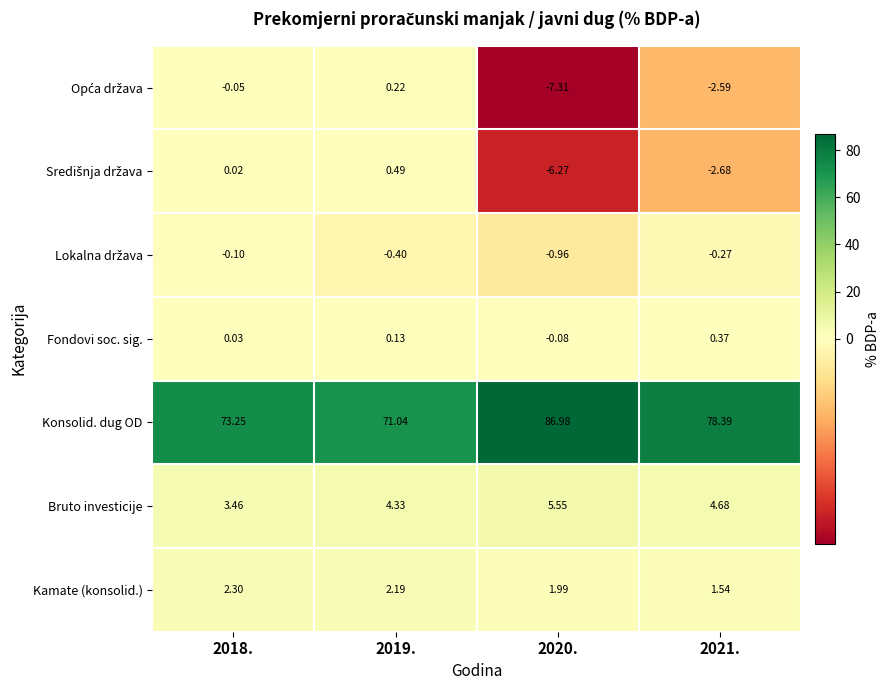

Which series has the largest total across all categories?

Konsolid. dug OD